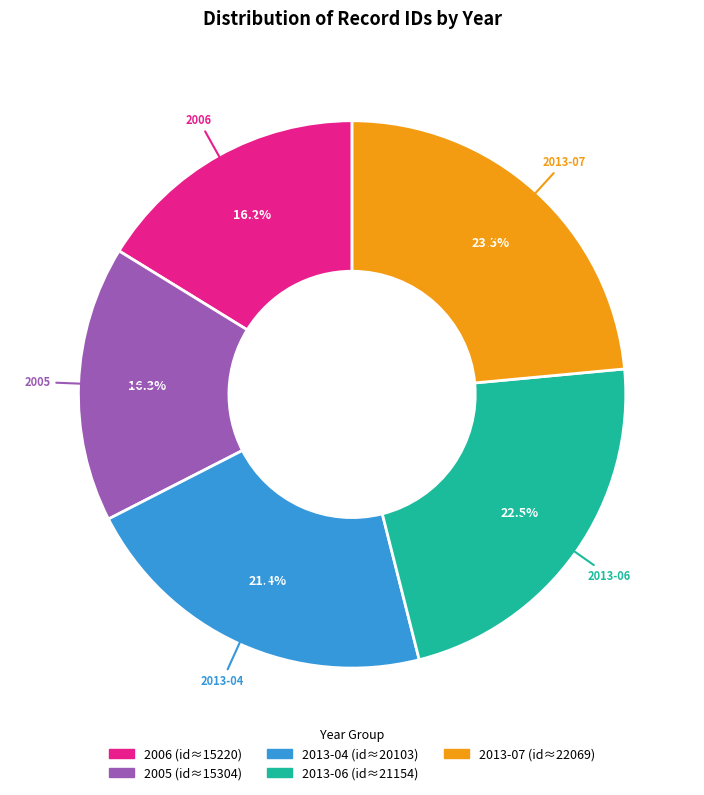

Between 2013-04 and 2005, which is larger?

2013-04